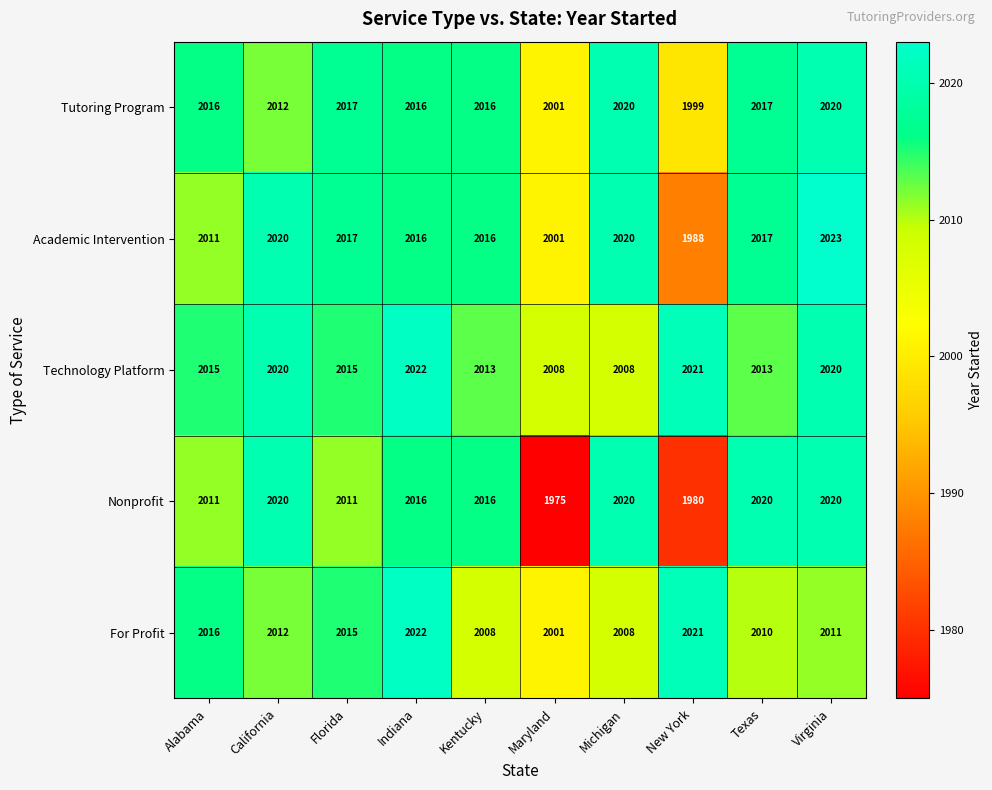

What is the sum of all For Profit values?

20124